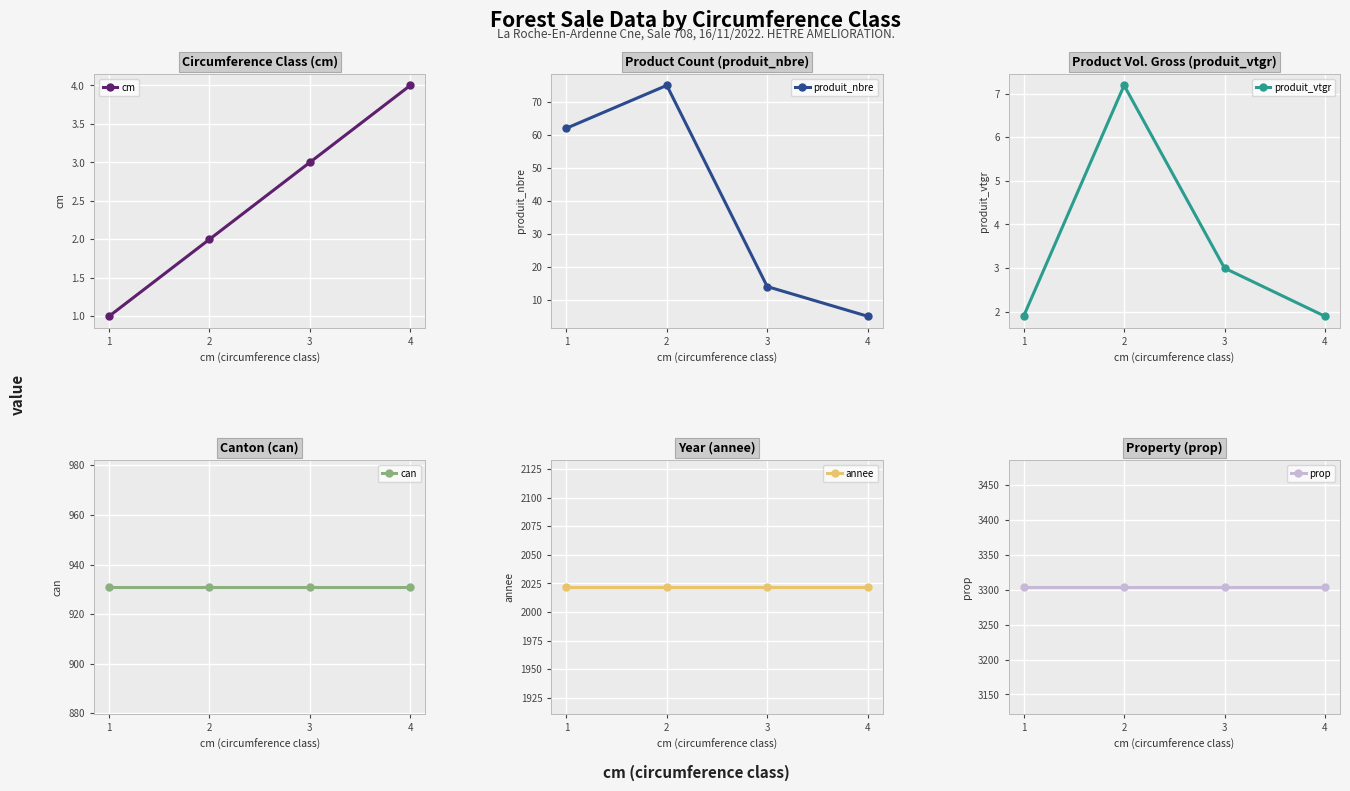

Which has a higher value, 4 or 1?

4